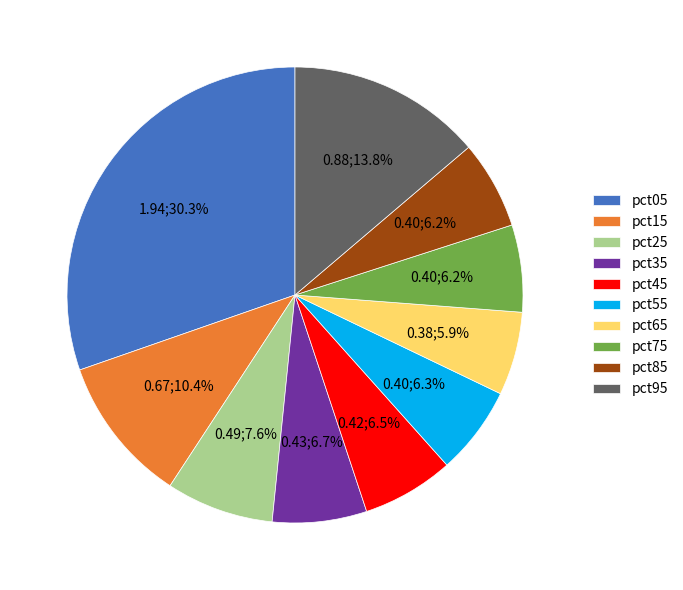

Is the sum of pct45 and pct85 greater than half?

No